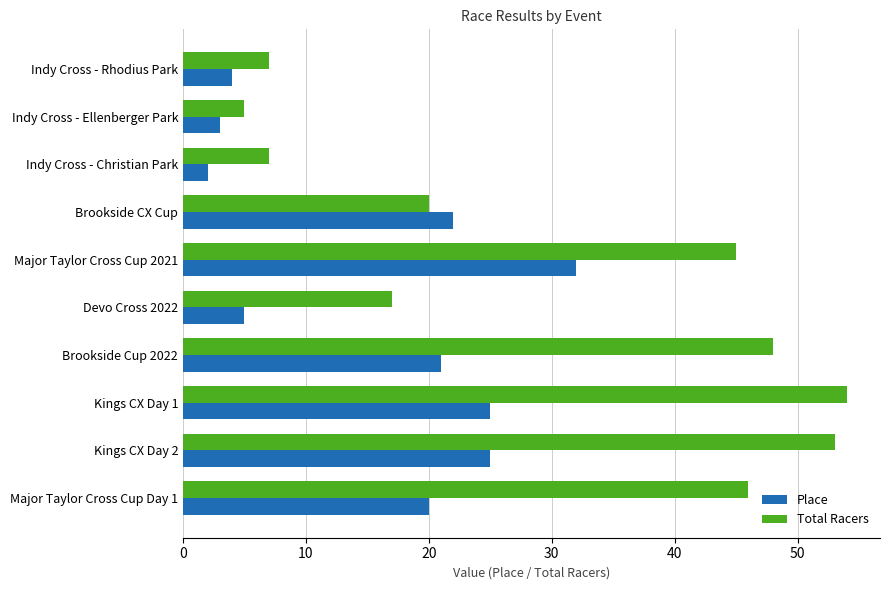

Is it true that Total Racers equals 35 at Brookside CX Cup?

False